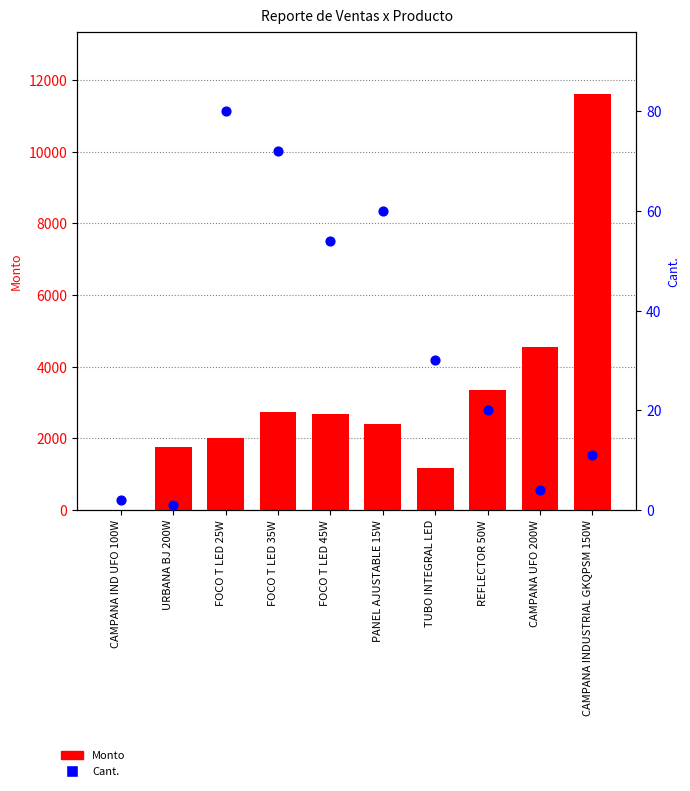

Which series has the largest total across all categories?

Monto